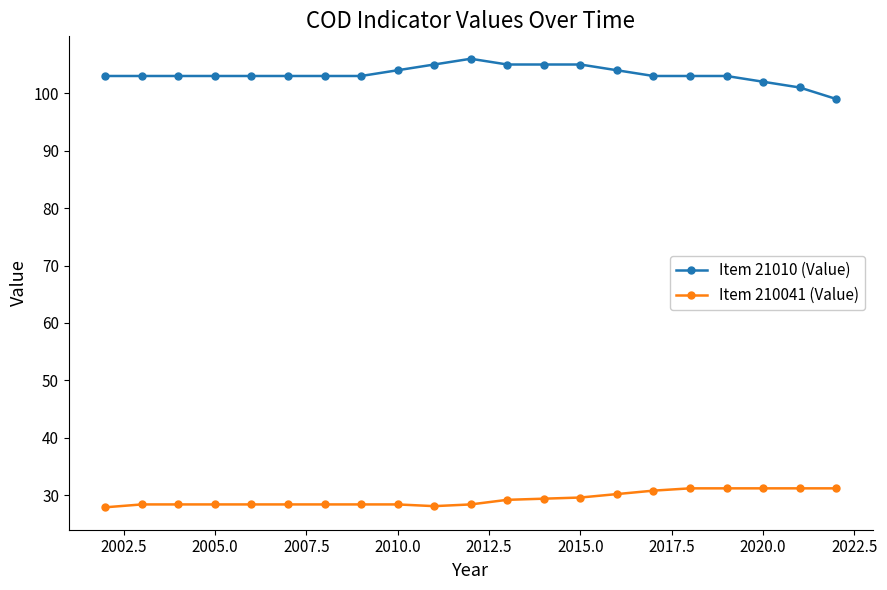

What is the smallest value displayed?

27.9